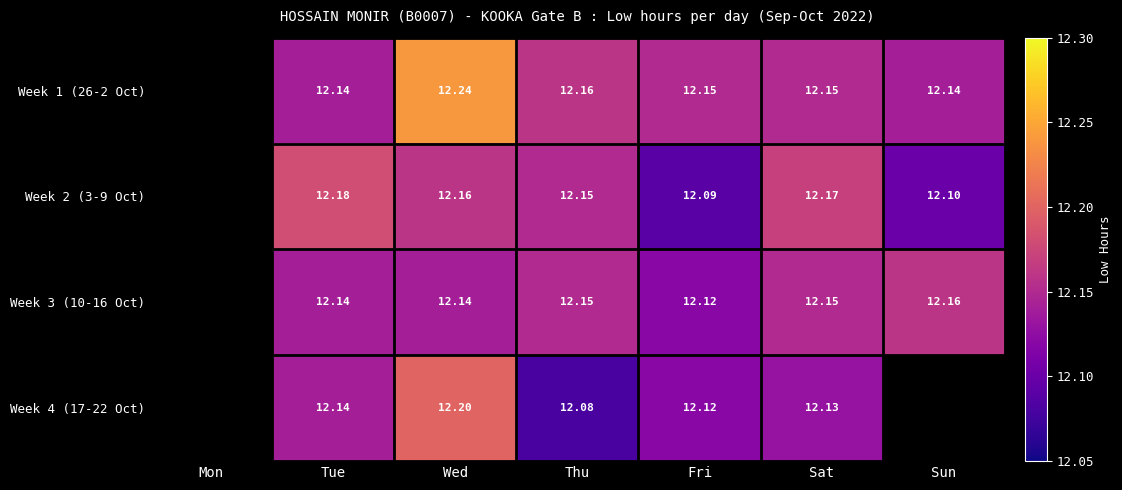

True or false: Week 2 (3-9 Oct) has a value of 12.1 at Sun.

True